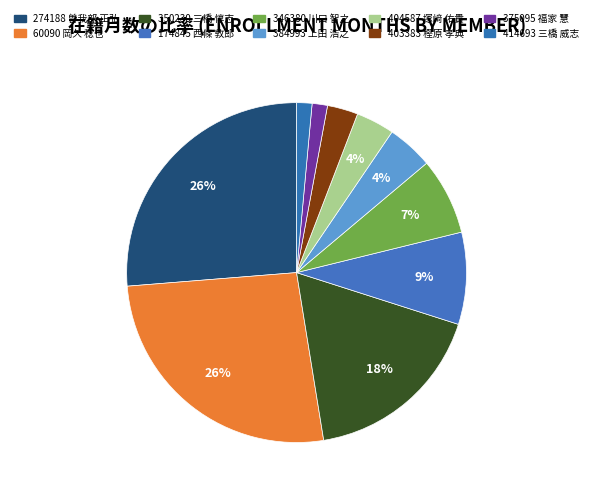

Which has a higher value, 174845 西條 敦郎 or 60090 岡久 稔也?

60090 岡久 稔也